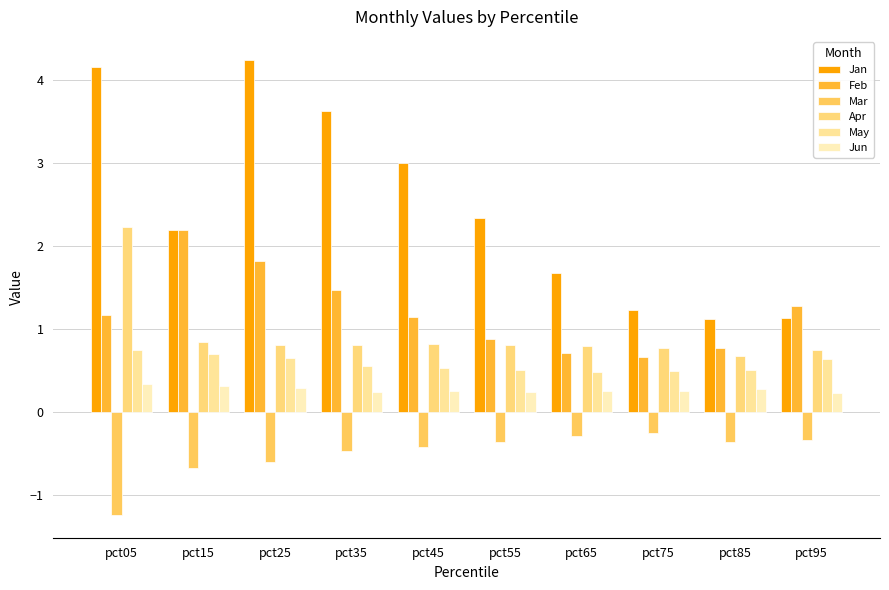

Reading right to left, extract all data points from this chart.

Jan: 1.1	1.1	1.2	1.7	2.3	3.0	3.6	4.2	2.2	4.2
Feb: 1.3	0.8	0.7	0.7	0.9	1.1	1.5	1.8	2.2	1.2
Mar: -0.3	-0.4	-0.3	-0.3	-0.4	-0.4	-0.5	-0.6	-0.7	-1.2
Apr: 0.8	0.7	0.8	0.8	0.8	0.8	0.8	0.8	0.8	2.2
May: 0.6	0.5	0.5	0.5	0.5	0.5	0.6	0.6	0.7	0.7
Jun: 0.2	0.3	0.2	0.3	0.2	0.2	0.2	0.3	0.3	0.3